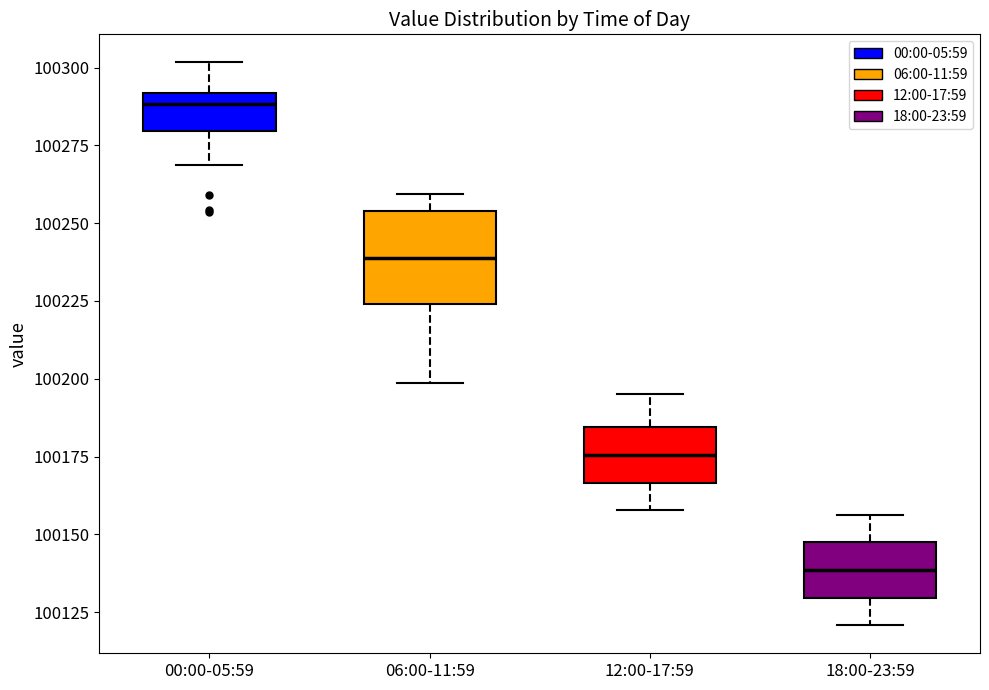

Comparing the boxes themselves (not the whiskers), which one is the tallest?

06:00-11:59